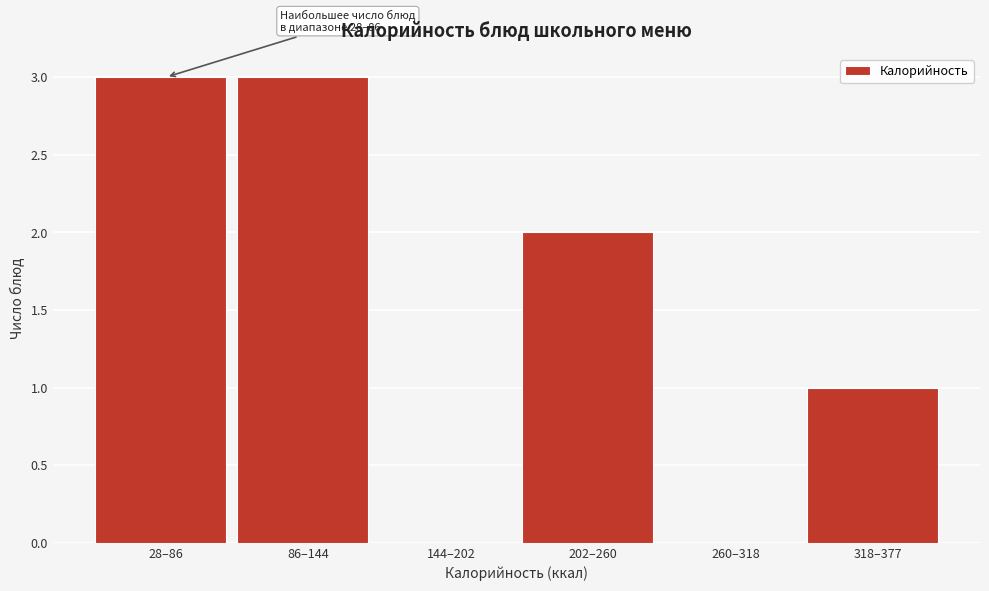

Reading left to right, list all the values displayed in this chart.

28–86=3	86–144=3	144–202=0	202–260=2	260–318=0	318–377=1